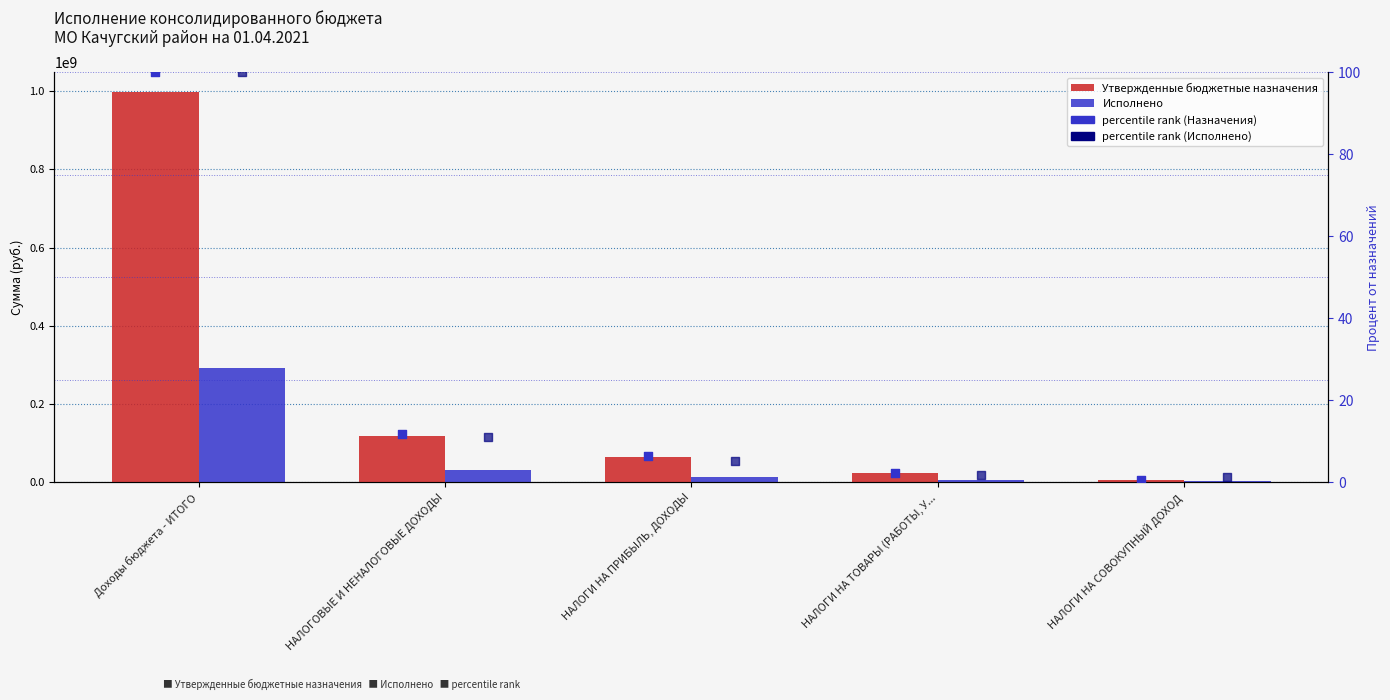

At which category is the sum across all series the highest?

Доходы бюджета - ИТОГО